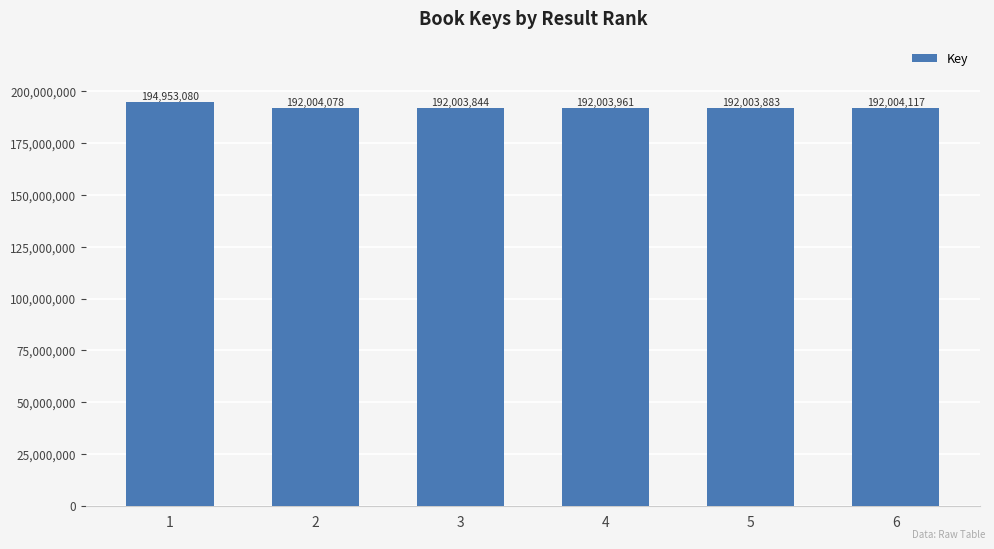

What is the value of the 5th bar from the left?

192003883